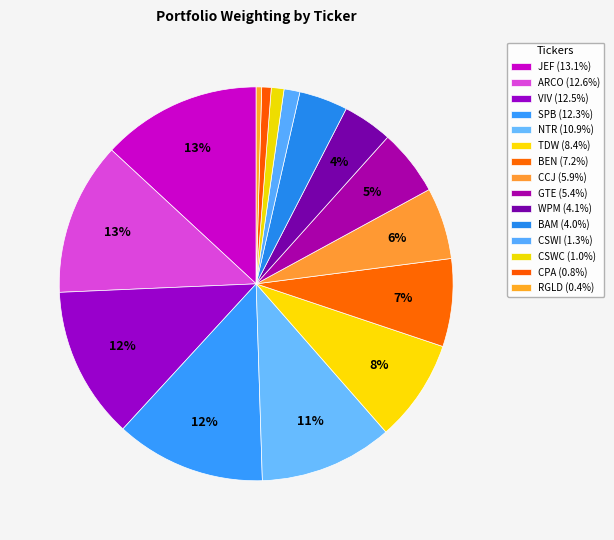

True or false: JEF accounts for 13% of the total.

True